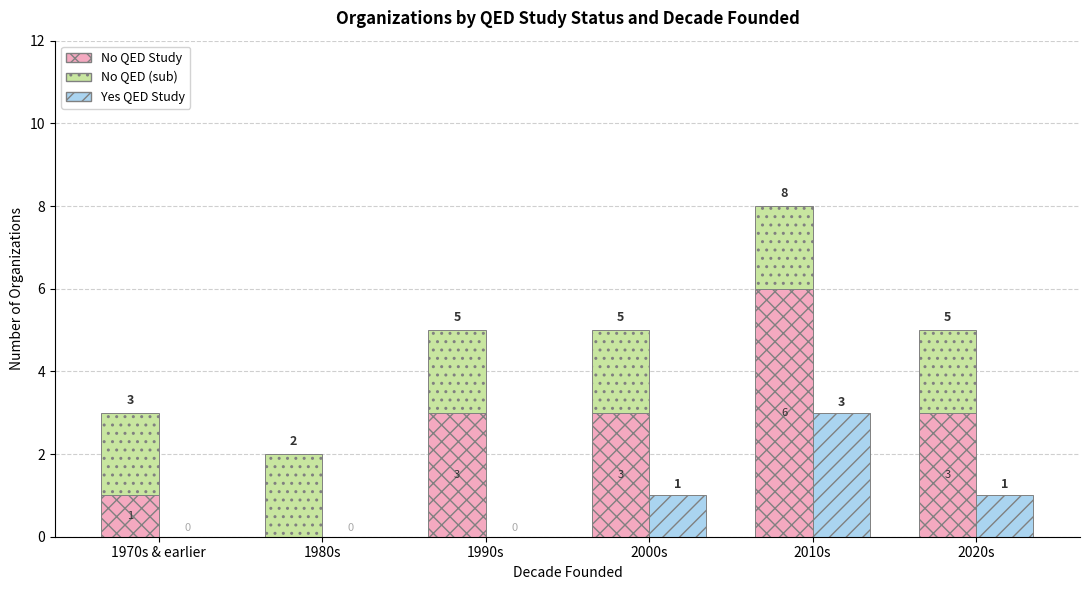

At which category is the sum across all series the highest?

2010s